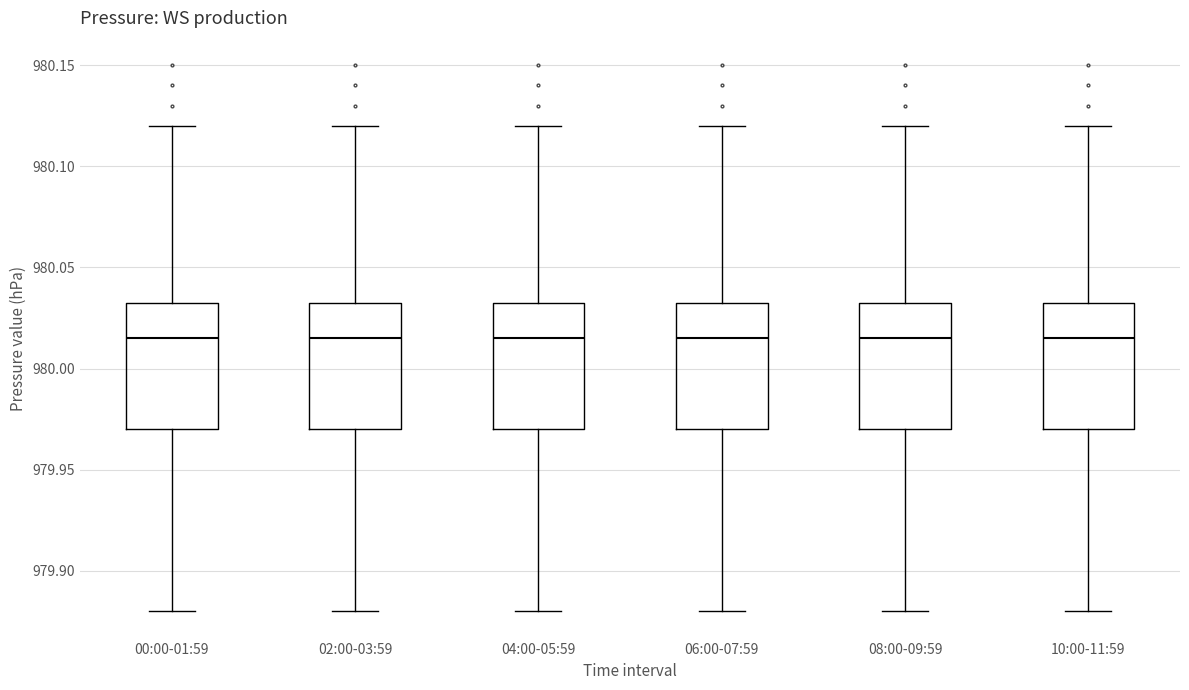

Reading left to right, read every box against the y-axis: the position of its median line, the range the box covers, and the ends of its whiskers. The values are not printed on the chart, so give them approximately, as read against the axis.

00:00-01:59: median 980.015, box 979.970 to 980.035, whiskers 979.880 to 980.120
02:00-03:59: median 980.015, box 979.970 to 980.035, whiskers 979.880 to 980.120
04:00-05:59: median 980.015, box 979.970 to 980.035, whiskers 979.880 to 980.120
06:00-07:59: median 980.015, box 979.970 to 980.035, whiskers 979.880 to 980.120
08:00-09:59: median 980.015, box 979.970 to 980.035, whiskers 979.880 to 980.120
10:00-11:59: median 980.015, box 979.970 to 980.035, whiskers 979.880 to 980.120